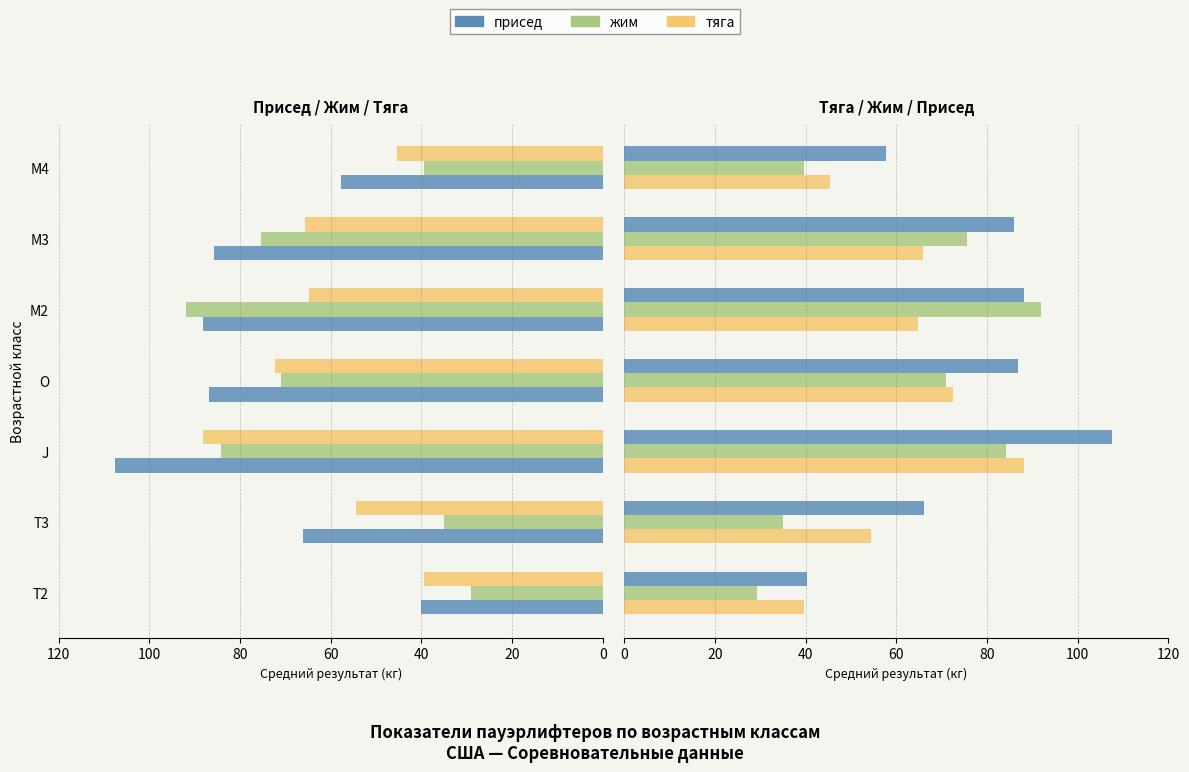

Between J and O, which series saw the biggest shift?

присед